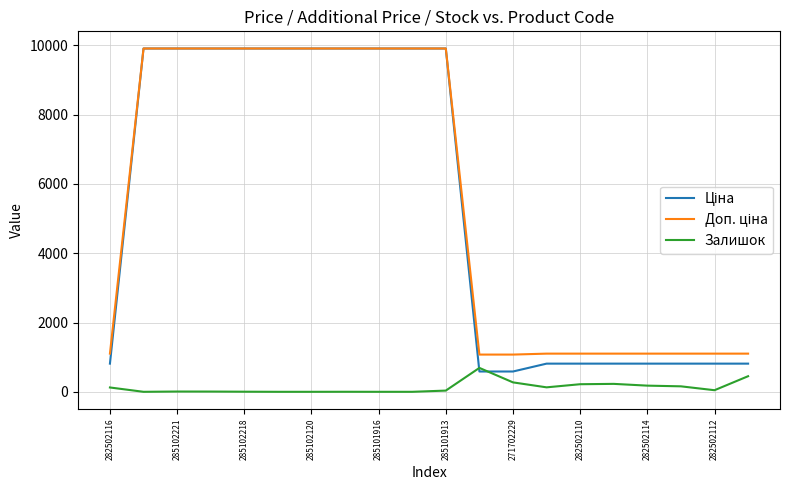

What is the maximum value shown in the chart?

9908.5